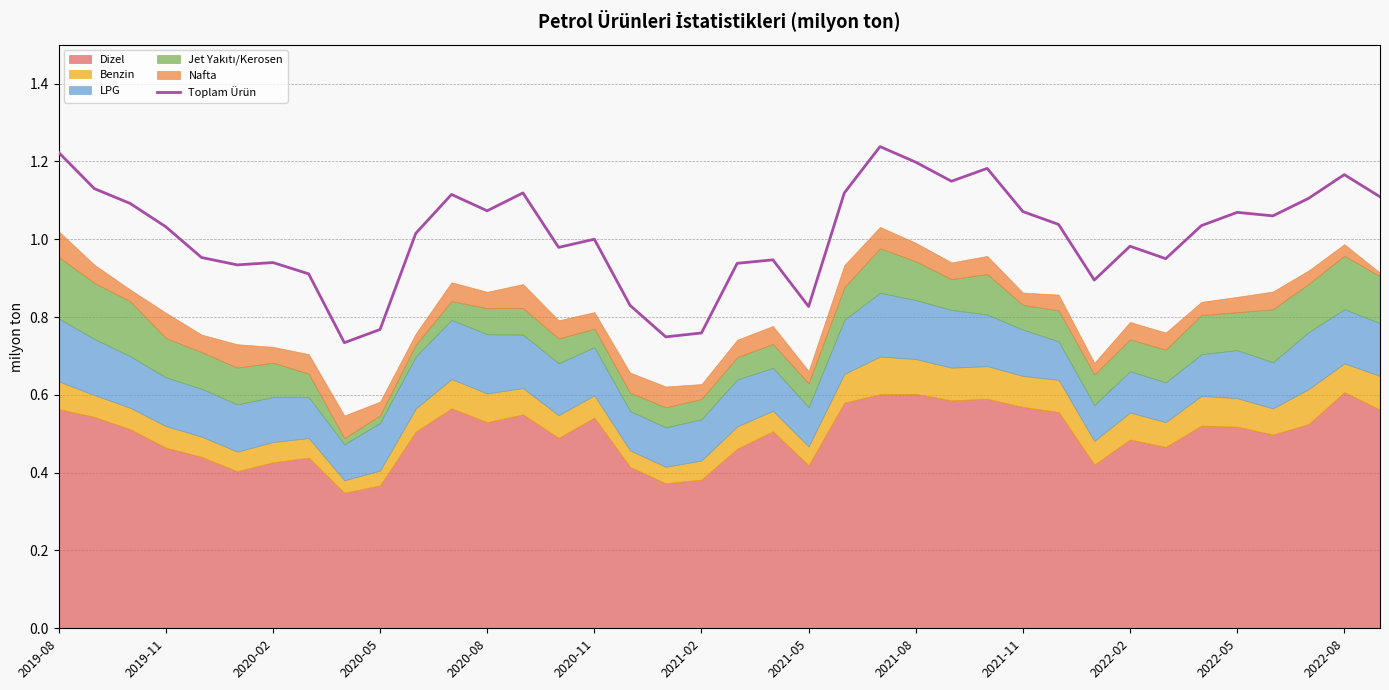

How many points are lower than both their immediate neighbors (excluding endpoints)?

10